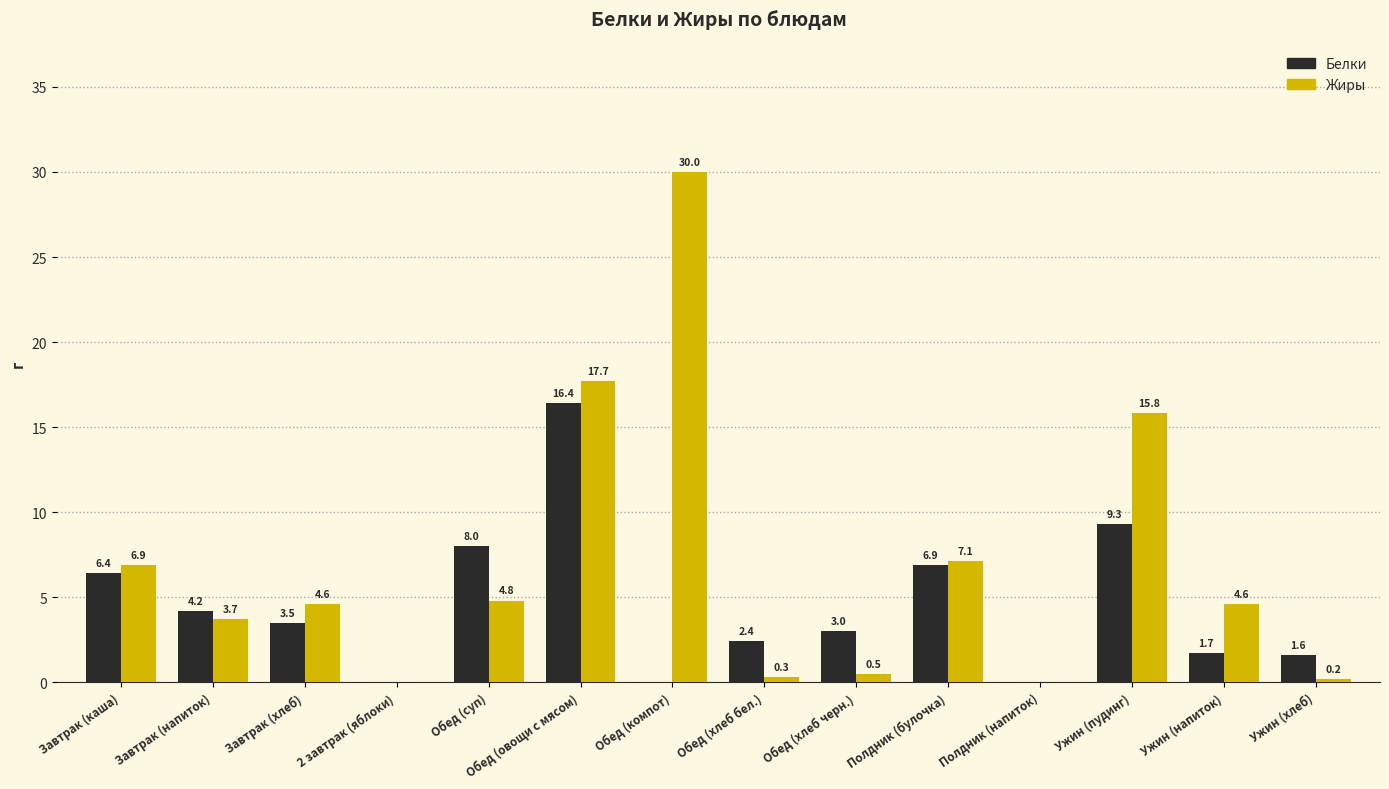

At which label does Белки first exceed 3?

Завтрак (каша)